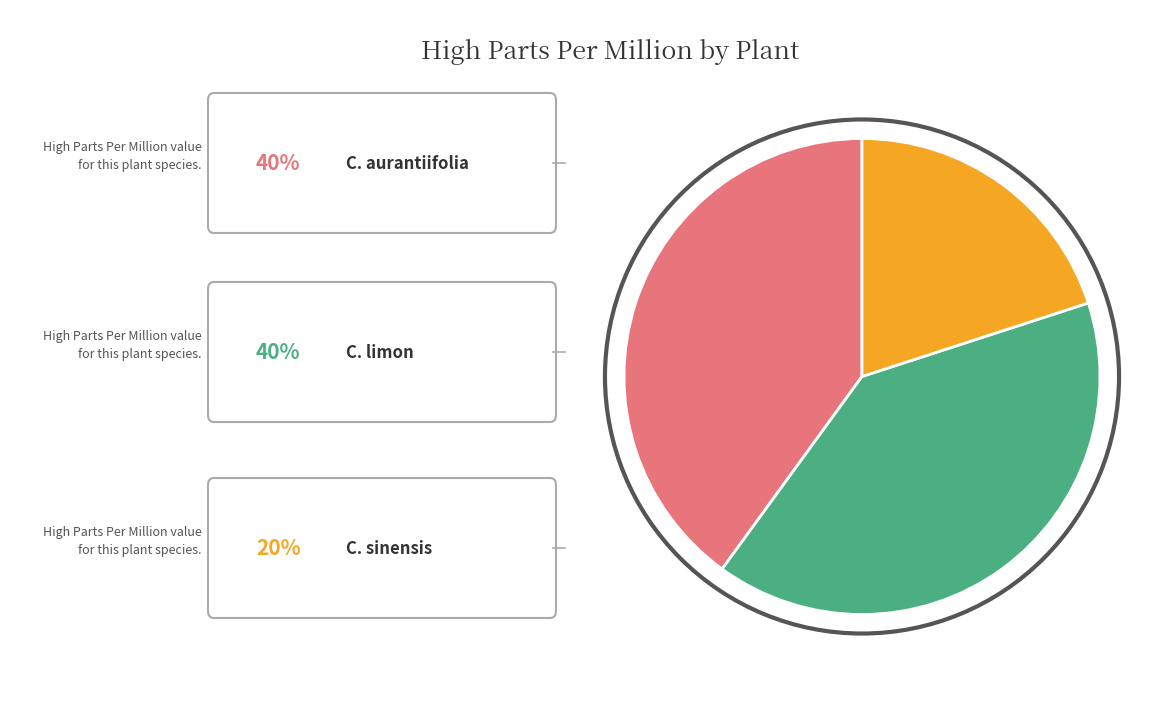

Count the number of slices in the pie.

3